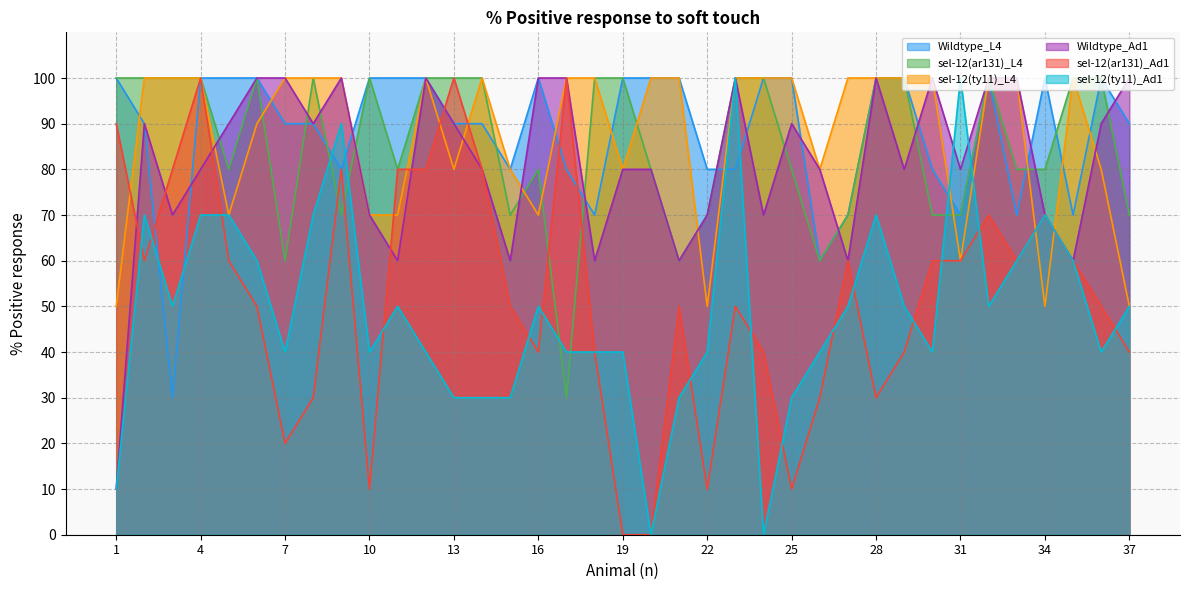

Reading left to right, list all the values displayed in this chart.

Wildtype_L4: 100	90	30	100	100	100	90	90	80	100	100	100	90	90	80	100	80	70	100	100	100	80	80	100	100	60	70	100	100	80	70	100	70	100	70	100	90
sel-12(ar131)_L4: 100	100	100	100	80	100	60	100	70	100	80	100	100	100	70	80	30	100	100	80	60	70	100	100	80	60	70	100	100	70	70	100	80	80	100	100	70
sel-12(ty11)_L4: 50	100	100	100	70	90	100	100	100	70	70	100	80	100	80	70	100	100	80	100	100	50	100	100	100	80	100	100	100	100	60	100	100	50	100	80	50
Wildtype_Ad1: 10	90	70	80	90	100	100	90	100	70	60	100	90	80	60	100	100	60	80	80	60	70	100	70	90	80	60	100	80	100	80	100	100	70	60	90	100
sel-12(ar131)_Ad1: 90	60	80	100	60	50	20	30	80	10	80	80	100	80	50	40	100	40	0	0	50	10	50	40	10	30	60	30	40	60	60	70	60	70	60	50	40
sel-12(ty11)_Ad1: 10	70	50	70	70	60	40	70	90	40	50	40	30	30	30	50	40	40	40	0	30	40	100	0	30	40	50	70	50	40	100	50	60	70	60	40	50